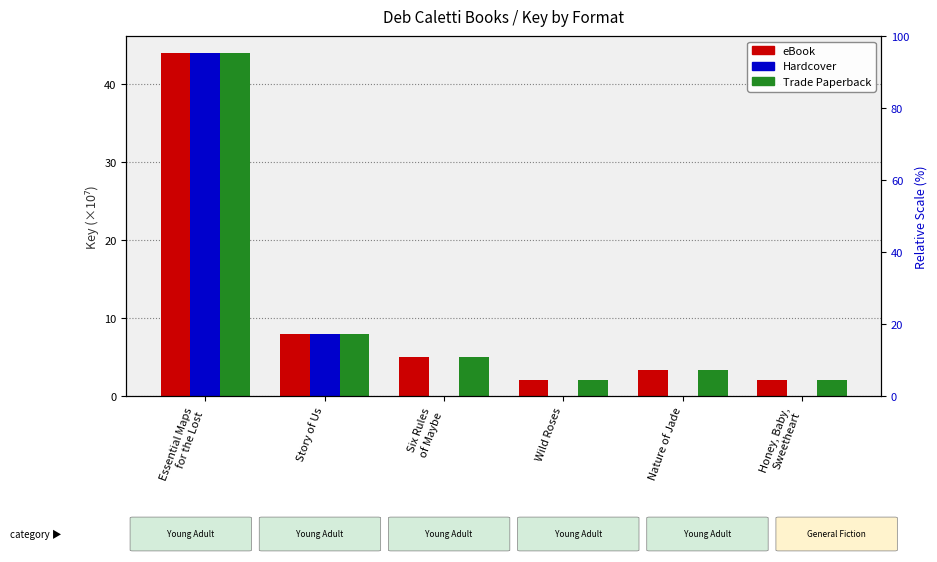

Rank the categories by Trade Paperback value from highest to lowest.

Essential Maps
for the Lost, Story of Us, Six Rules
of Maybe, Nature of Jade, Wild Roses, Honey, Baby,
Sweetheart